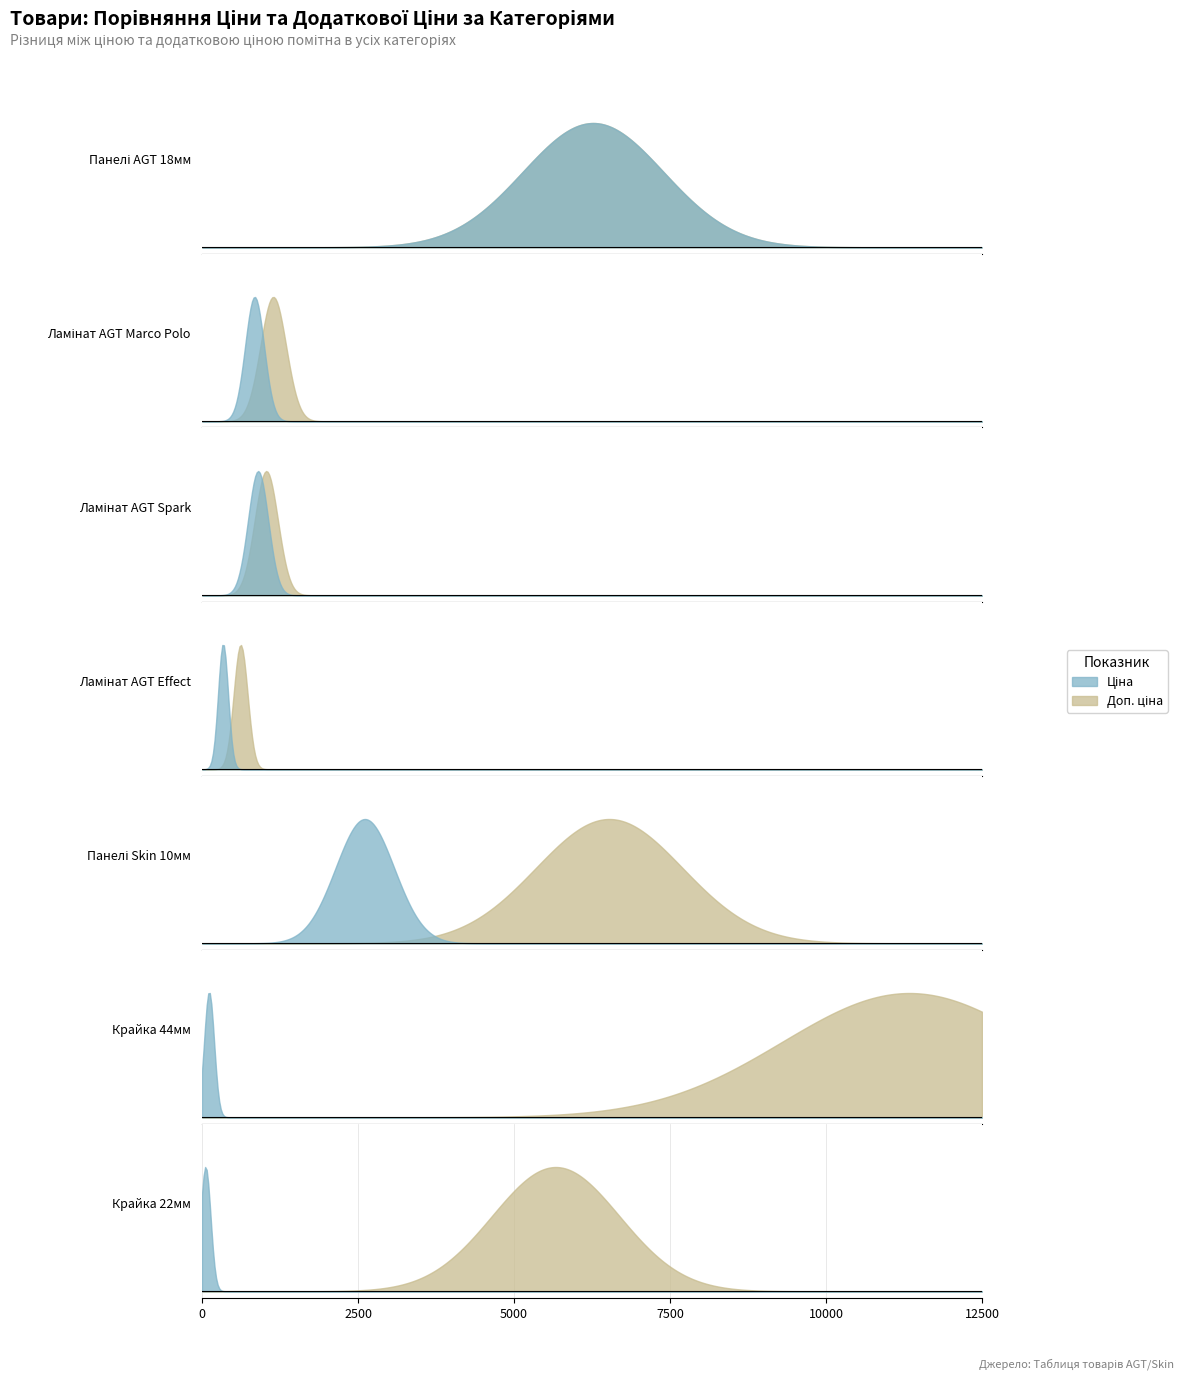

Does the chart display data point markers on the line(s)?

No